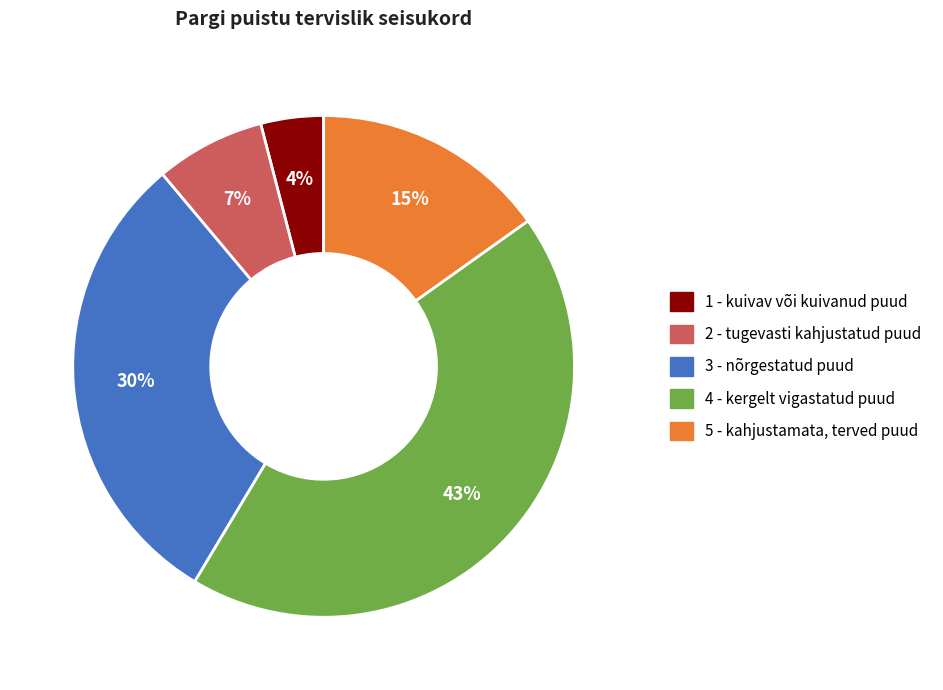

What percentage is the 5 - kahjustamata, terved puud slice, to the nearest percent?

15%